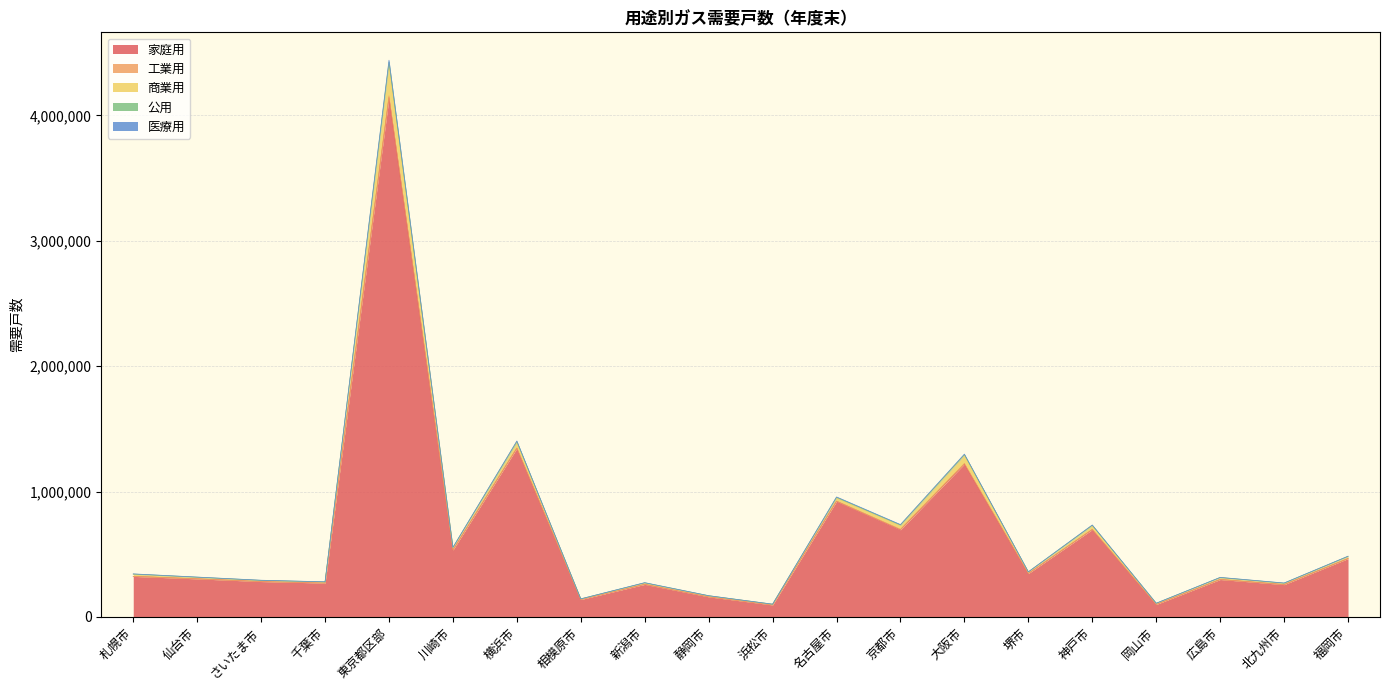

Does the chart display data point markers on the line(s)?

No